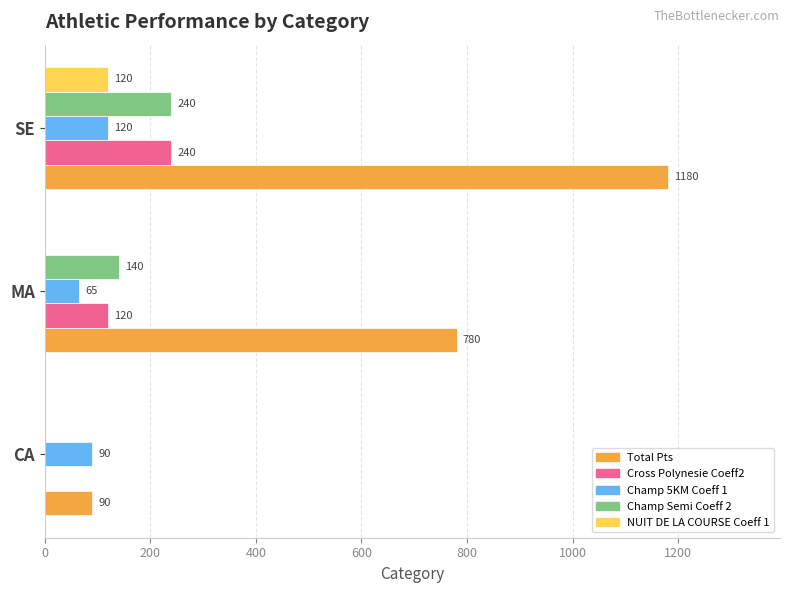

What is the total value across all series at CA?

180